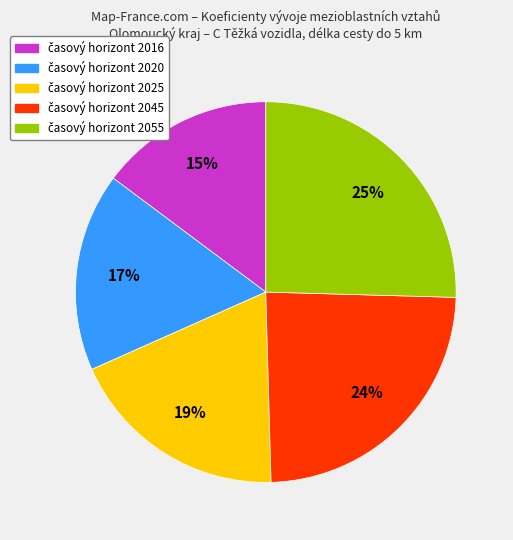

Is there any slice that represents more than half of the pie?

No